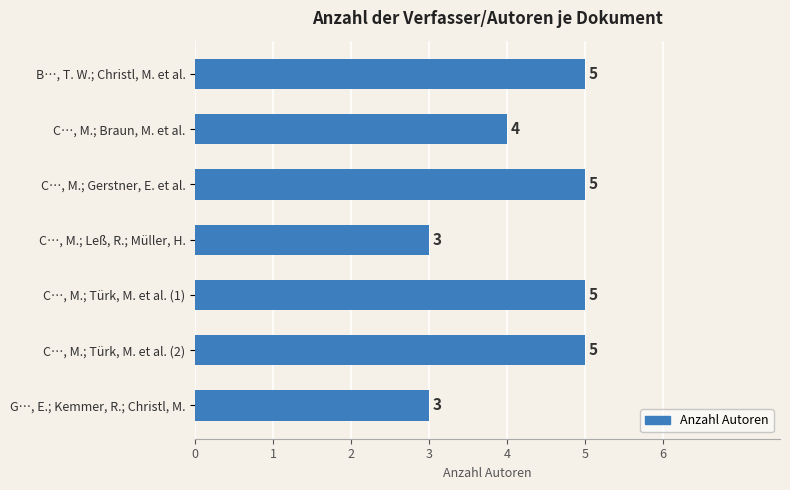

Is it true that the value at C…, M.; Gerstner, E. et al. is 5?

True